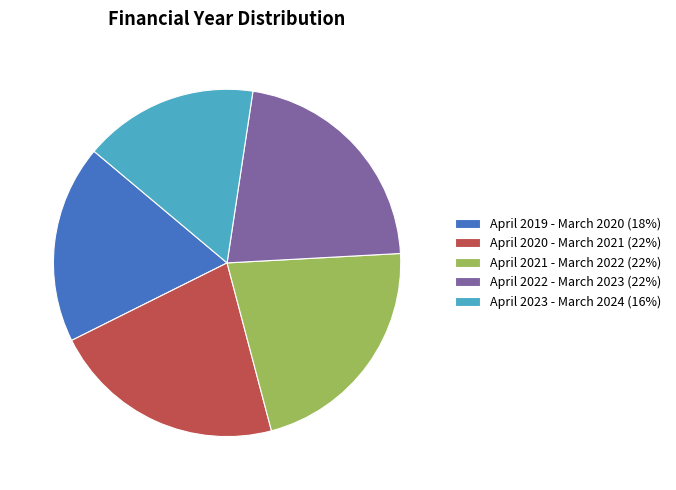

Combined, do April 2021 - March 2022 (22%) and April 2020 - March 2021 (22%) account for over 50%?

No